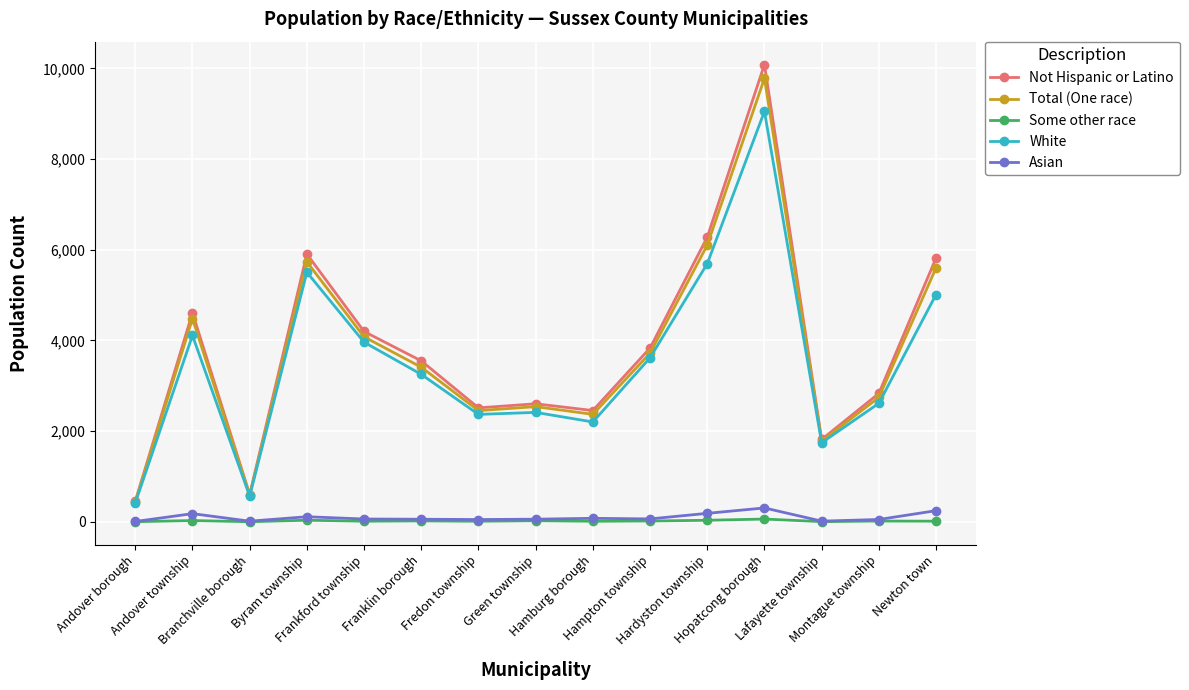

True or false: Asian and Not Hispanic or Latino cross at least once.

False